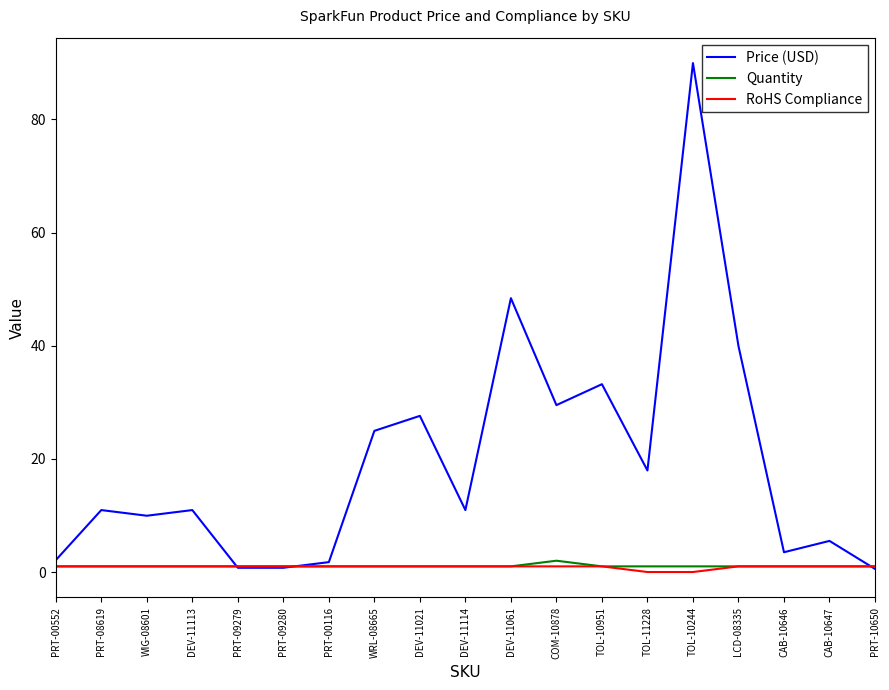

Does the chart have visible grid lines?

No